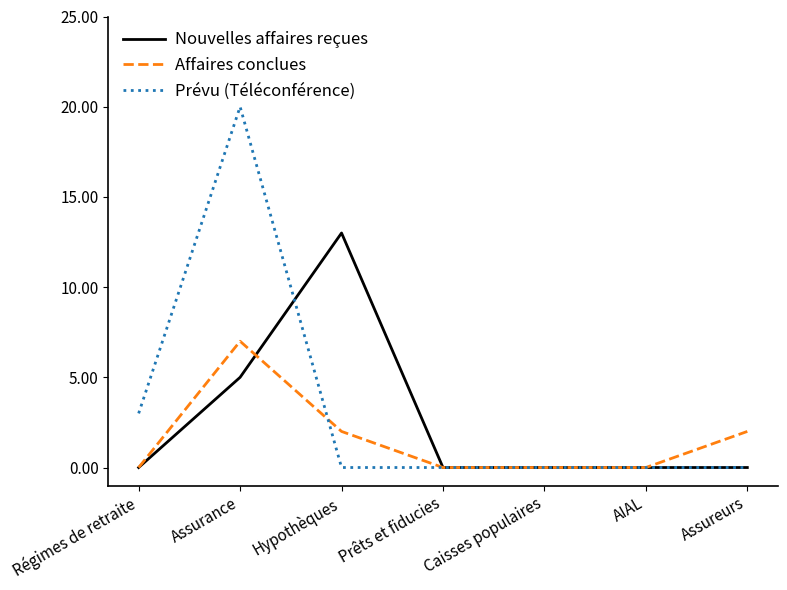

How many distinct data groups are displayed?

3